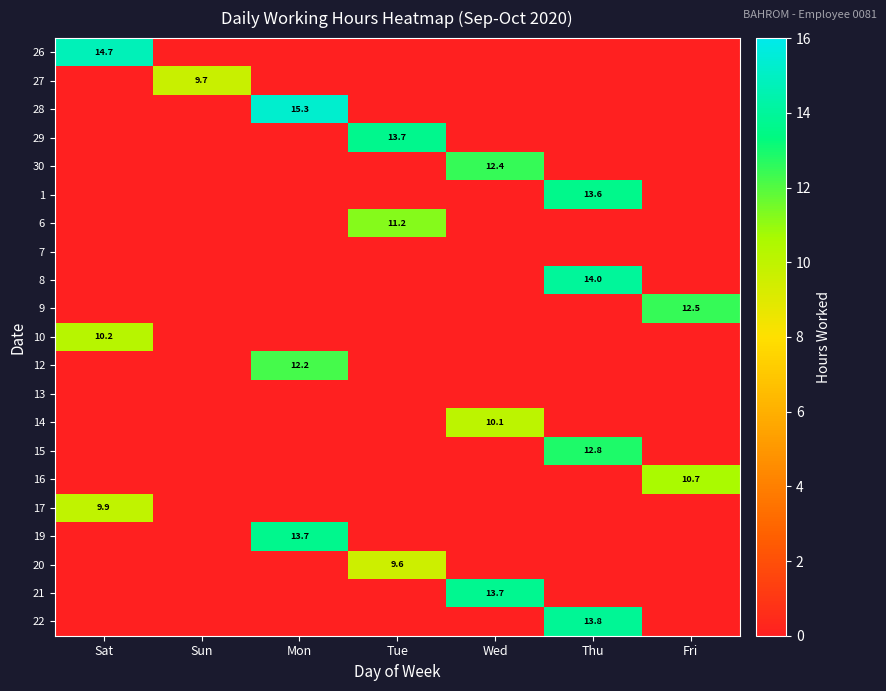

Which category has the lowest value across all series?

Sun